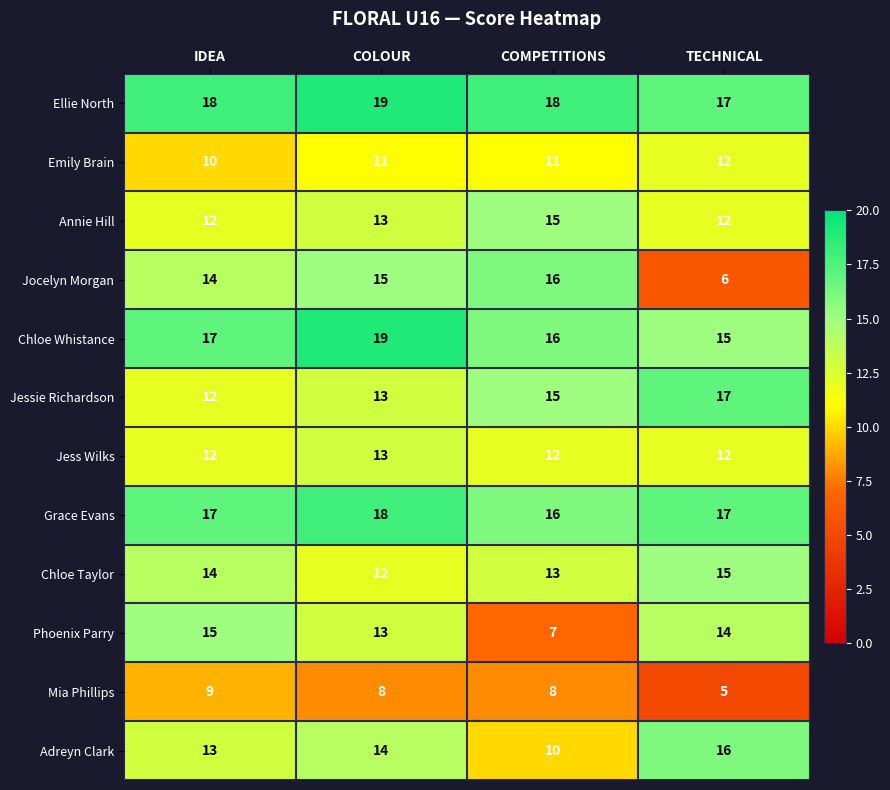

Which series has the largest total across all categories?

Ellie North